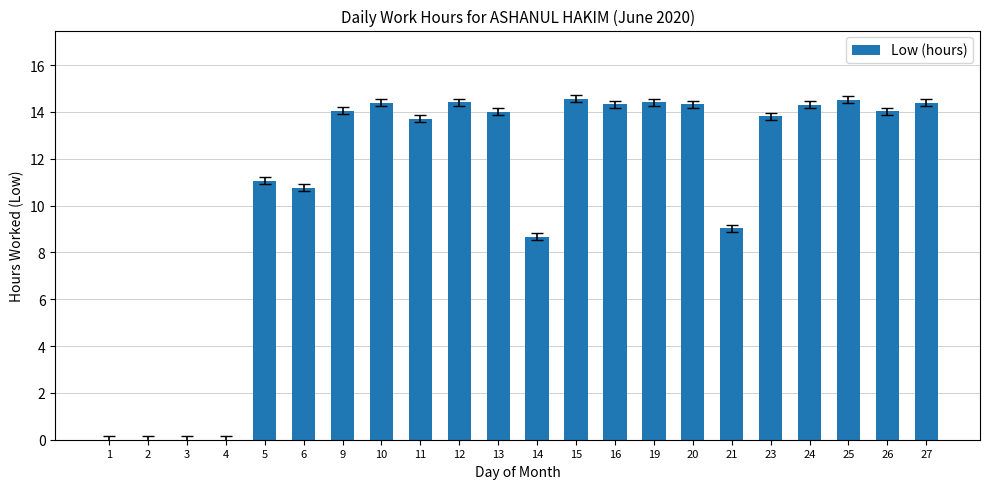

What is the sum of all values?

238.8